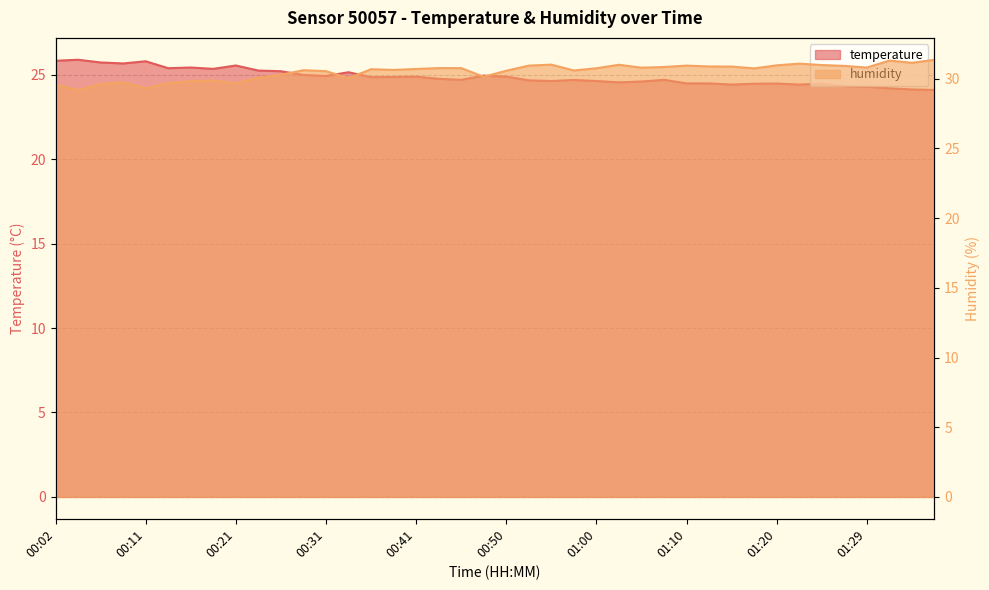

True or false: humidity and temperature intersect in this chart.

False